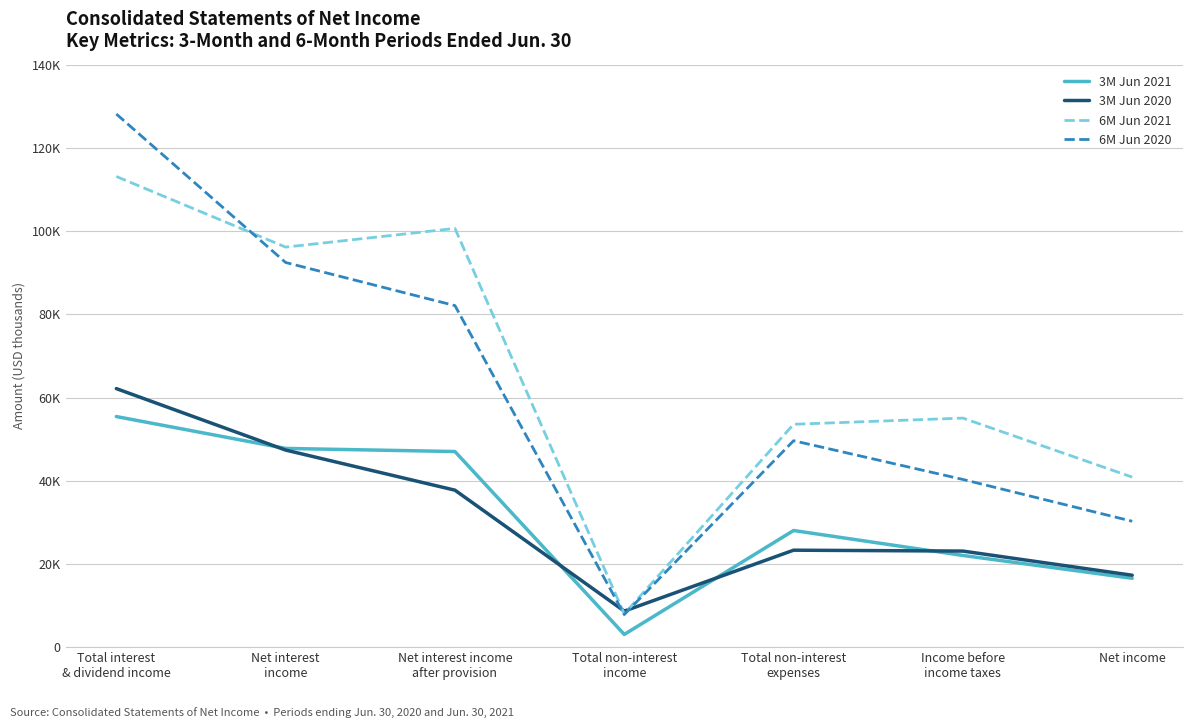

Reading left to right, extract all data points from this chart.

3M Jun 2021: 55430	47768	47019	3050	28033	22036	16546
3M Jun 2020: 62150	47371	37730	8658	23301	23087	17279
6M Jun 2021: 113151	96169	100656	7981	53576	55061	40866
6M Jun 2020: 128168	92469	82103	7827	49621	40309	30256